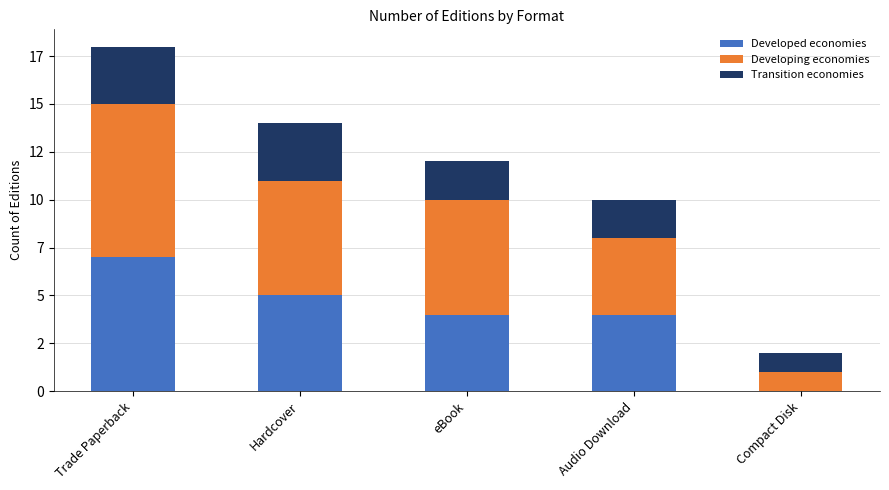

What are all the series names shown in the legend?

Developed economies, Developing economies, Transition economies